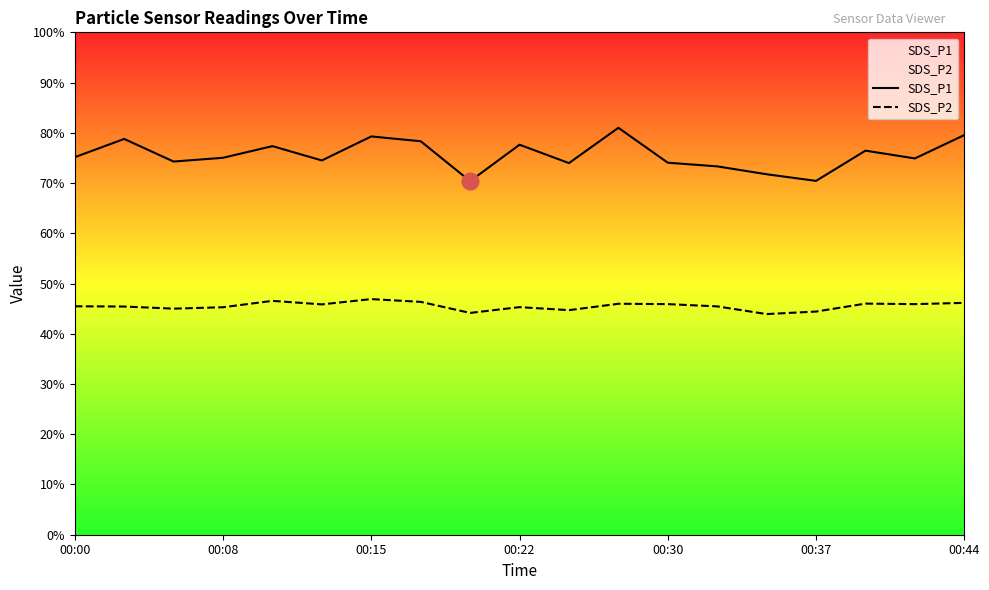

True or false: SDS_P1 has a value of 17.3 at 16.

False